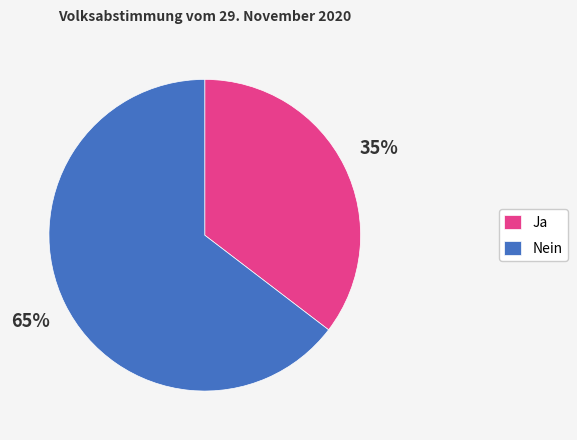

To the nearest percent, what percentage of the pie is Ja?

35%